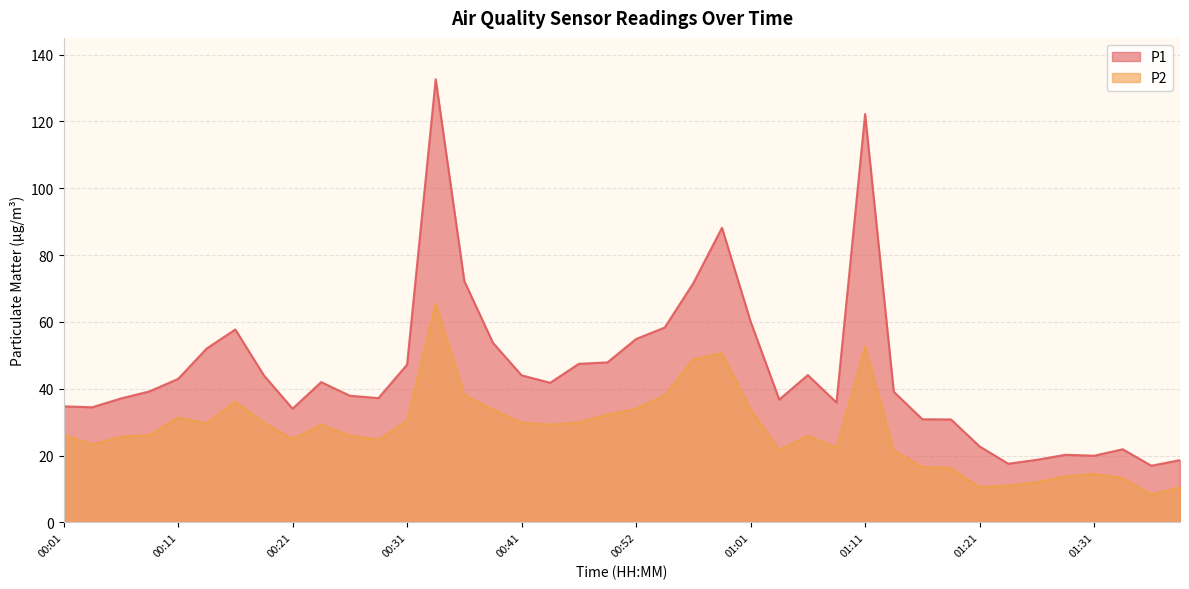

How many data points in P1 are above 41?

20